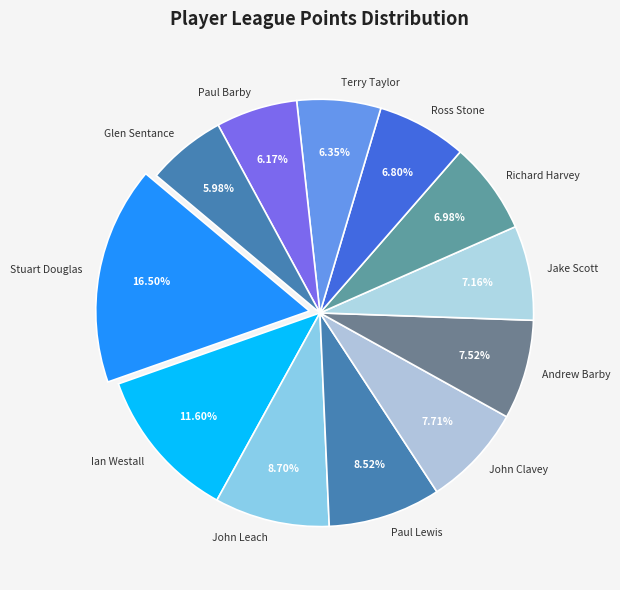

To the nearest percent, what is the difference between the Paul Barby and Ian Westall slice percentages?

5%